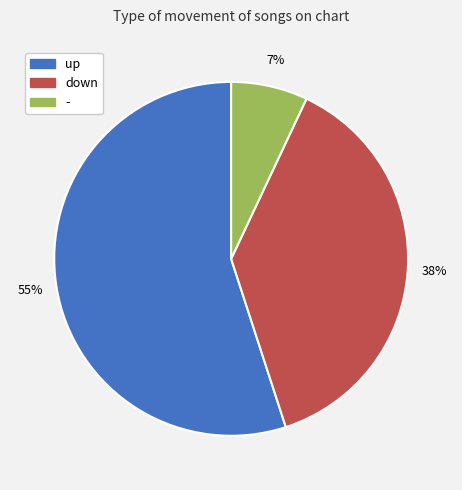

Does up account for over 50% of the chart?

Yes